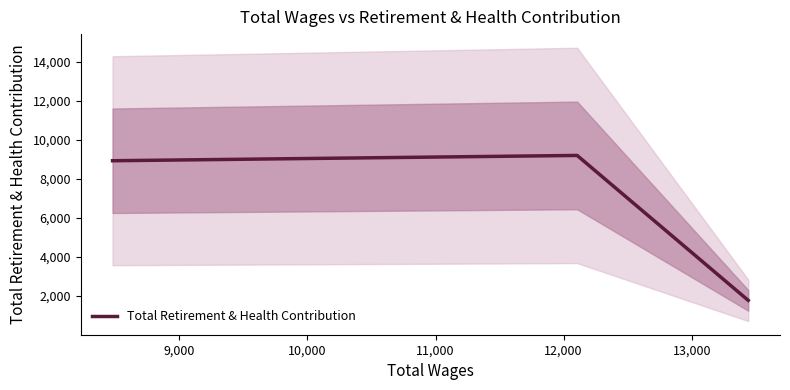

What is the lowest value of the Total Retirement & Health Contribution series?

1769